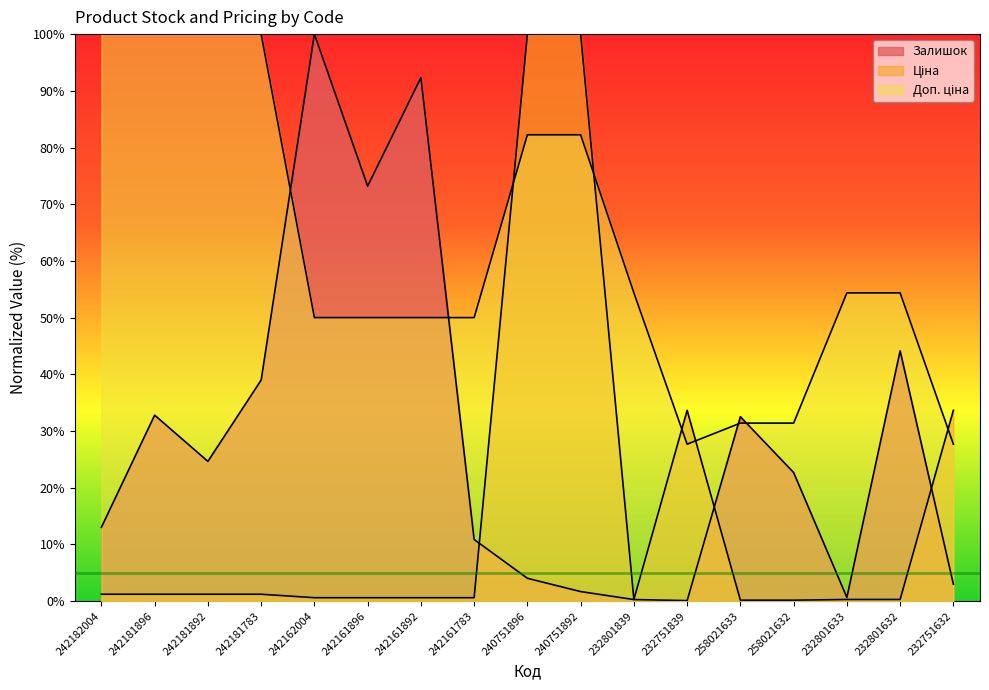

At how many categories does at least one series exceed 62?

9